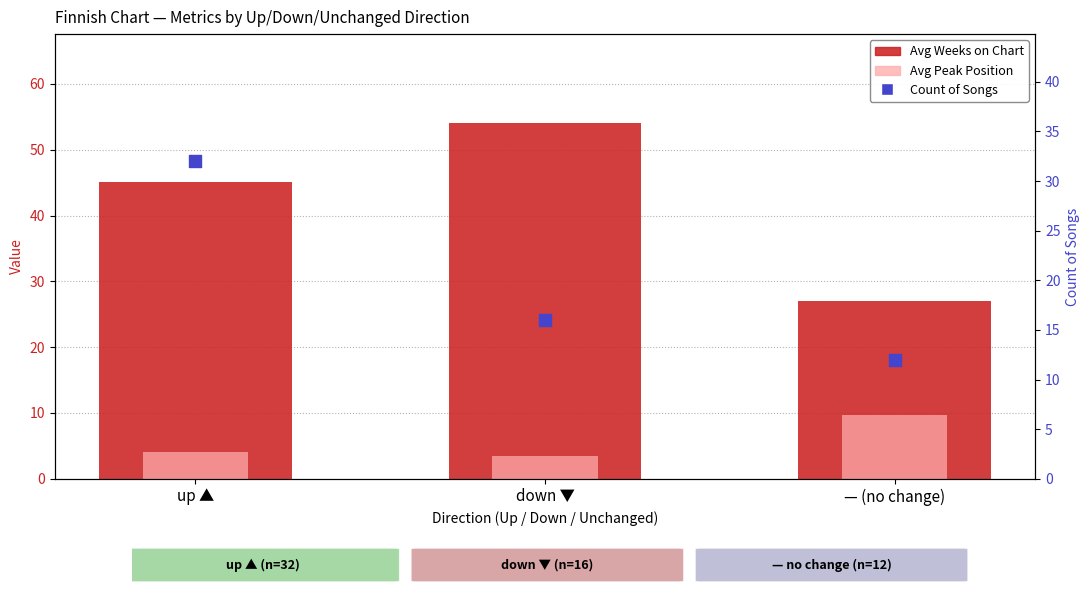

Which series contains the lowest Y value?

Avg Peak Position